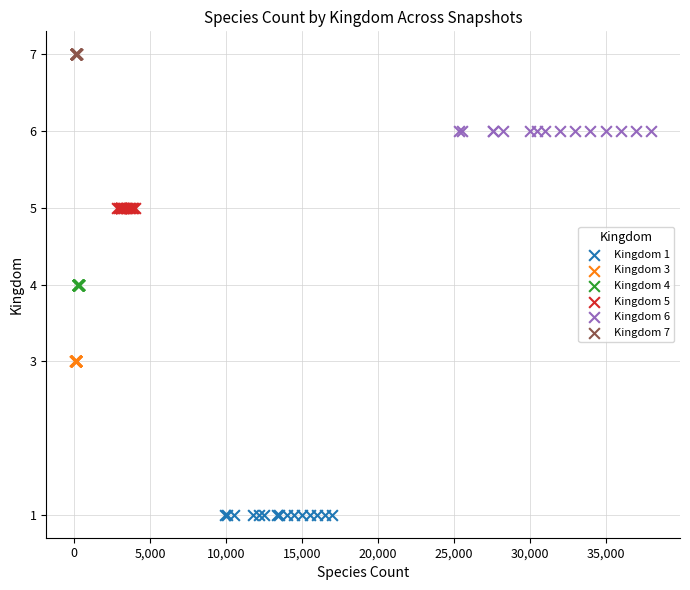

Which series reaches the minimum Y coordinate?

Kingdom 1